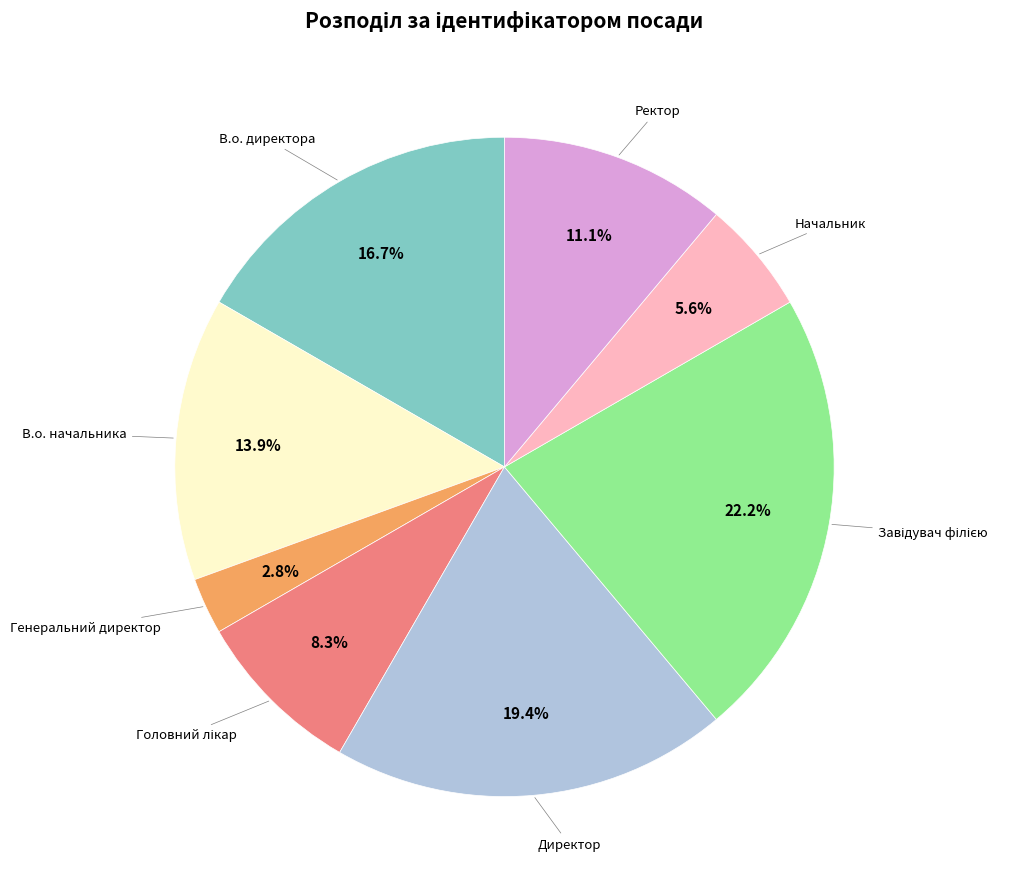

How many slices are in this pie chart?

8